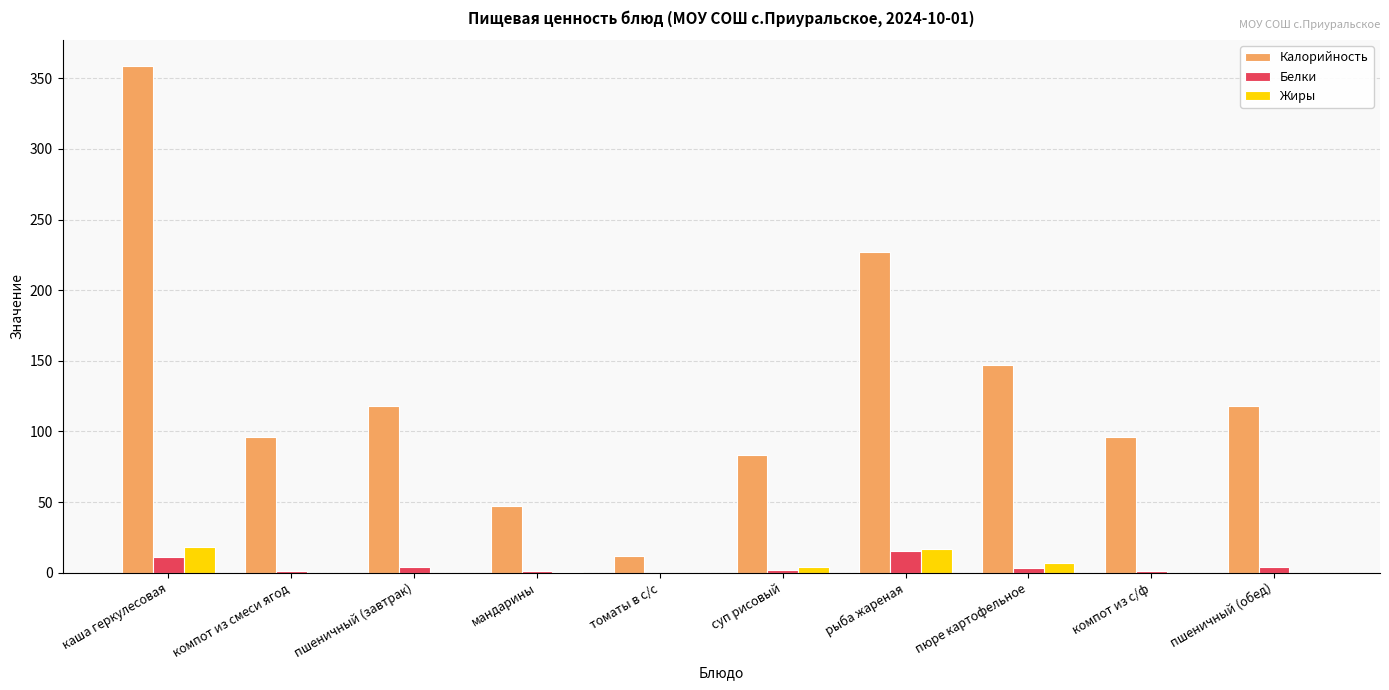

At which category does the chart reach its peak across all series?

каша геркулесовая